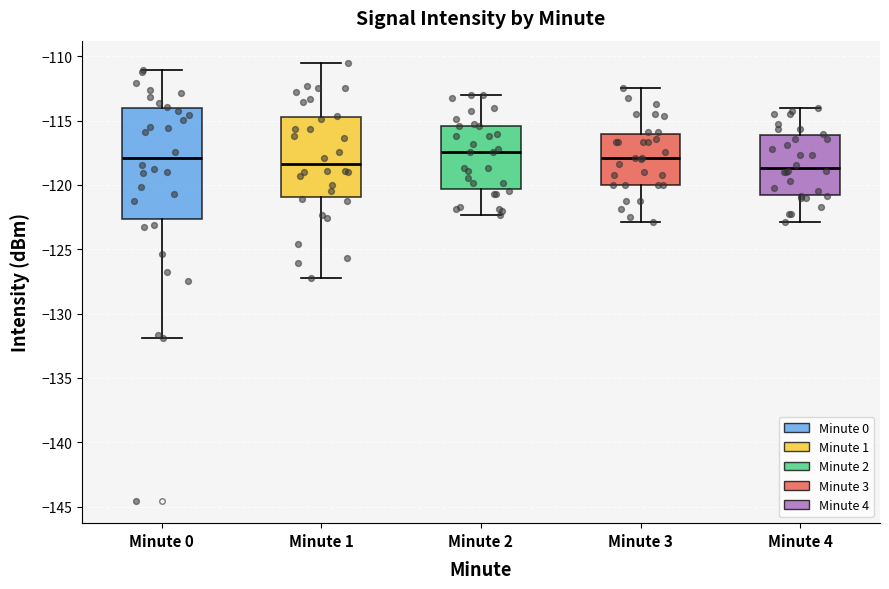

Which box is the tallest, from its lower edge to its upper edge?

Minute 0